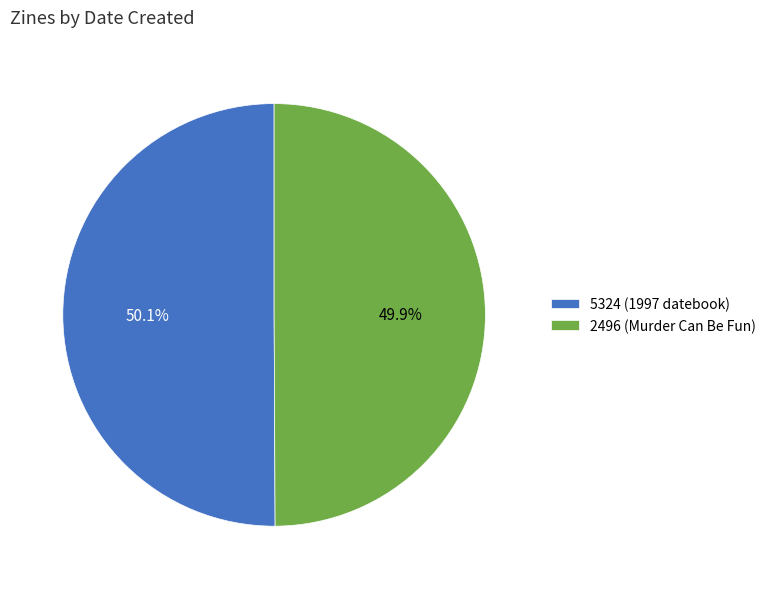

What is the ratio of the value at 2496 (Murder Can Be Fun) to the value at 5324 (1997 datebook)?

1.0